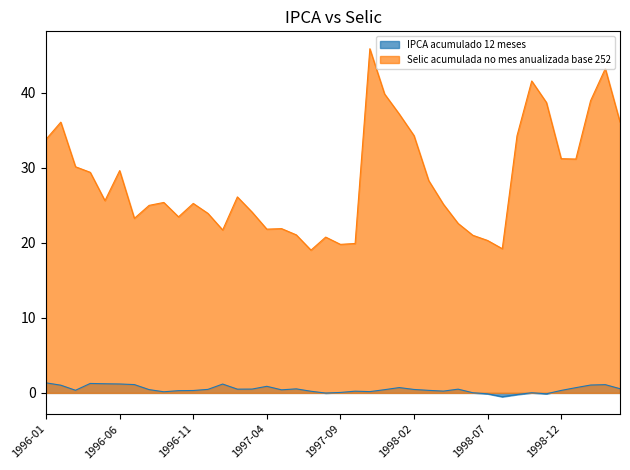

What is the value of the IPCA acumulado 12 meses point at the 16th from the left?

0.9